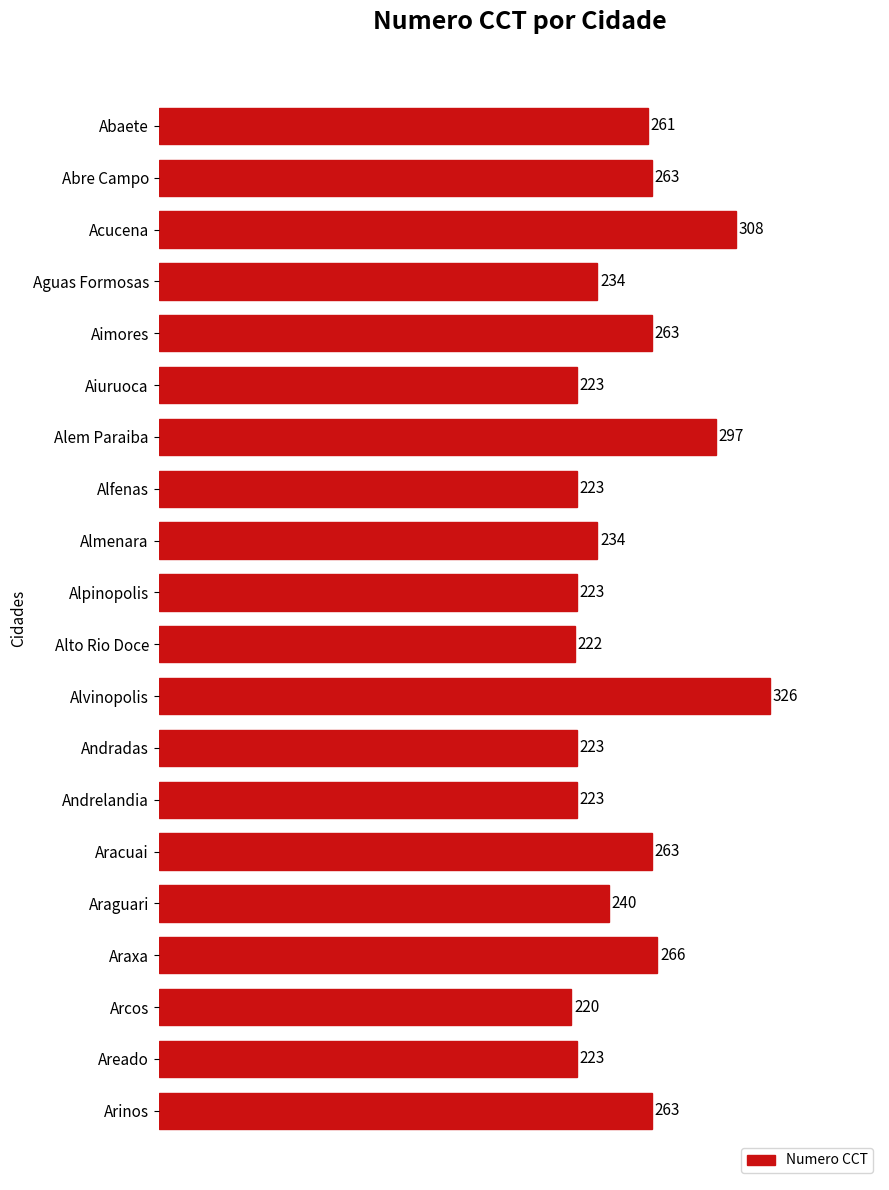

Does the chart contain stacked bars?

No